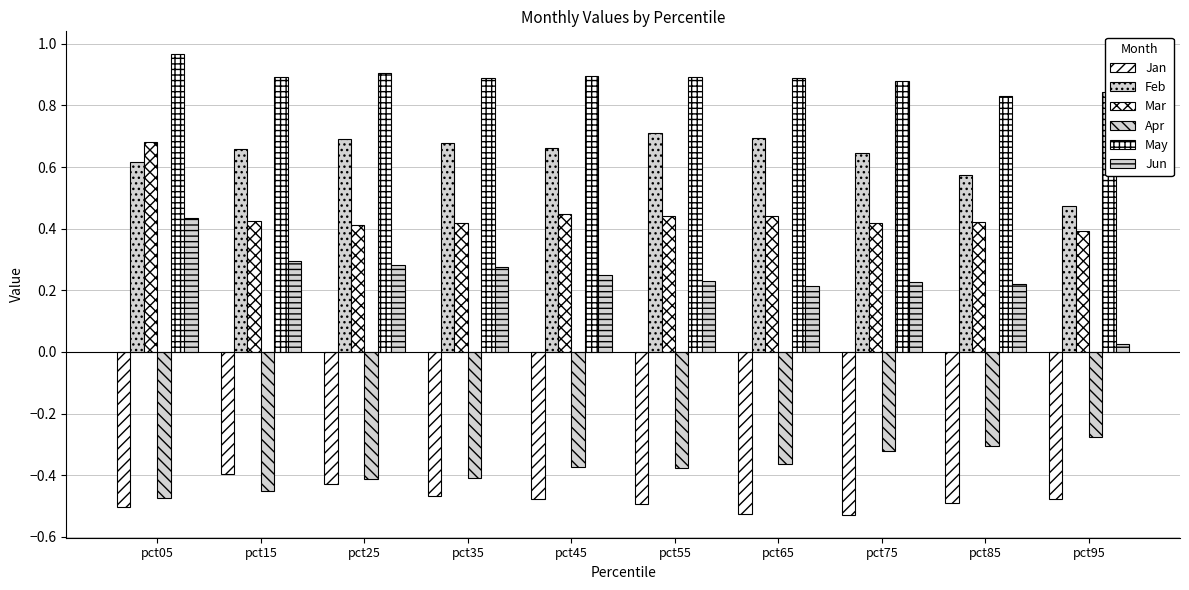

What is the difference between the highest and lowest values at pct75?

1.4